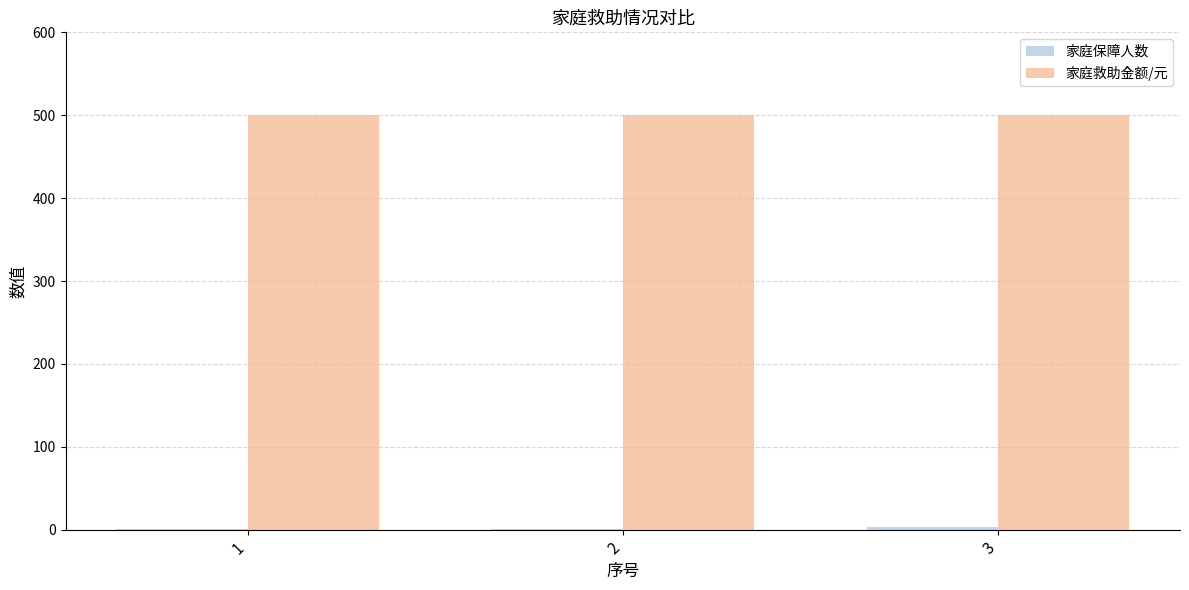

Which series has the largest total across all categories?

家庭救助金额/元